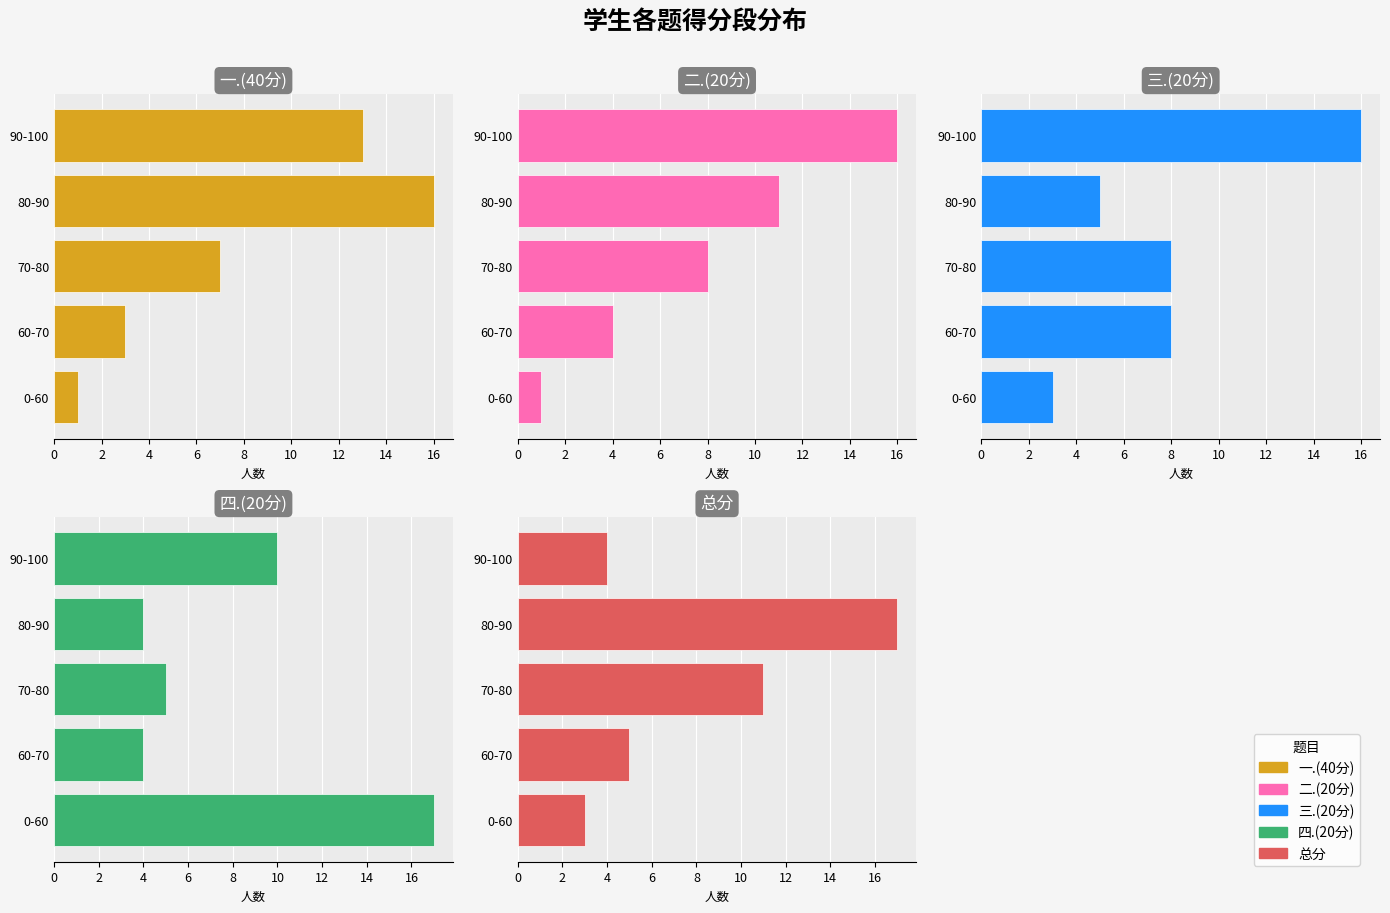

At 0-60, list the series in order from smallest to largest.

一.(40分), 二.(20分), 三.(20分), 总分, 四.(20分)